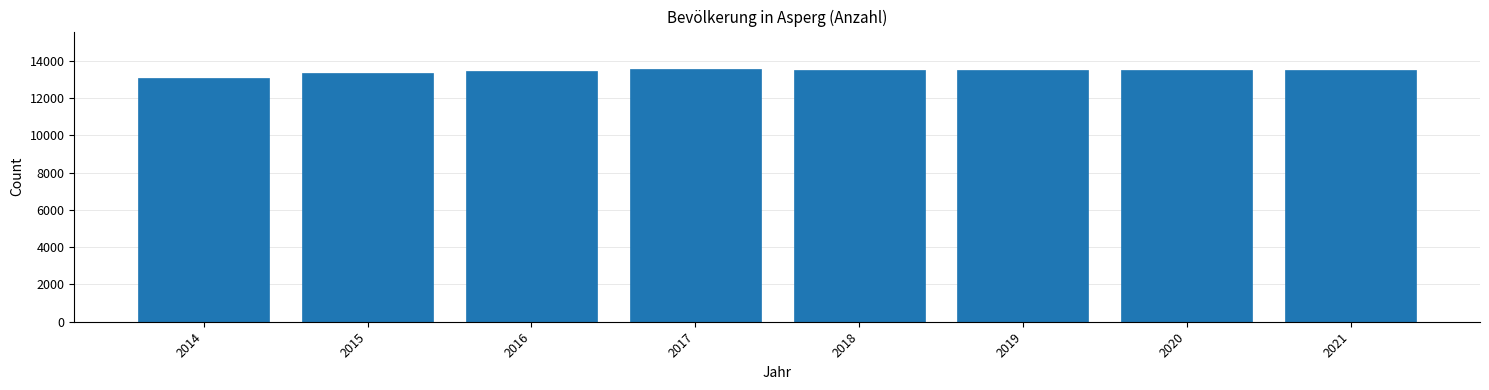

What is the smallest value displayed?

13065